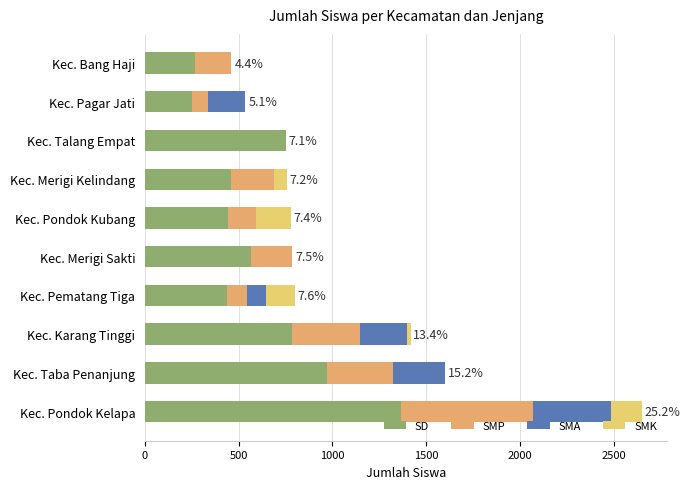

At how many categories does at least one series exceed 1039?

1